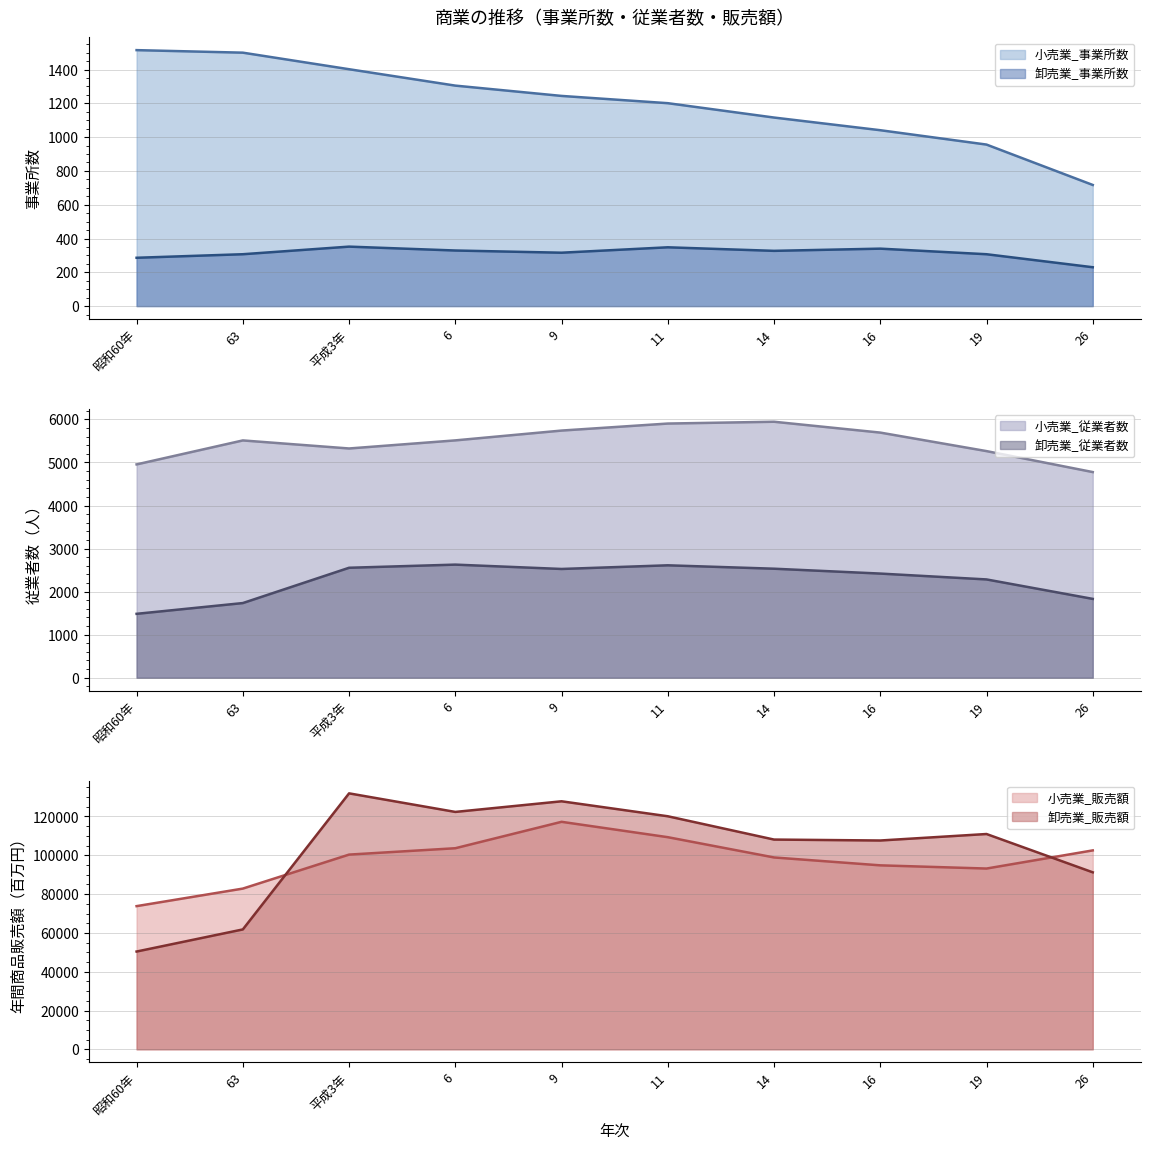

What is the difference between the maximum and minimum values in the 小売業_販売額 series?

43460